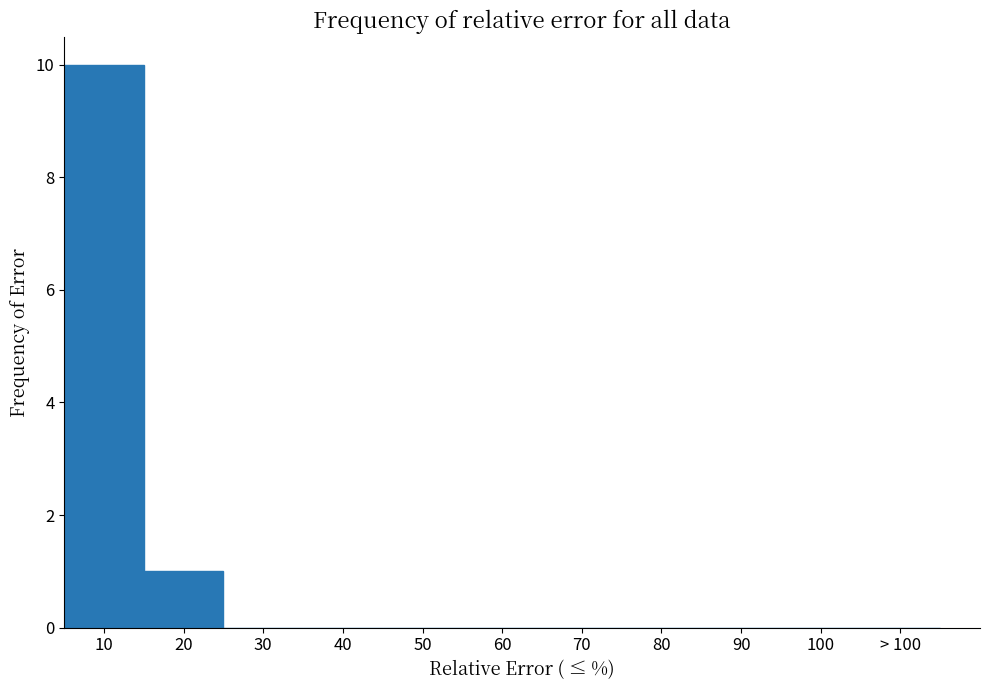

Reading left to right, transcribe all the data shown in this chart.

10=10	20=1	30=0	40=0	50=0	60=0	70=0	80=0	90=0	100=0	> 100=0